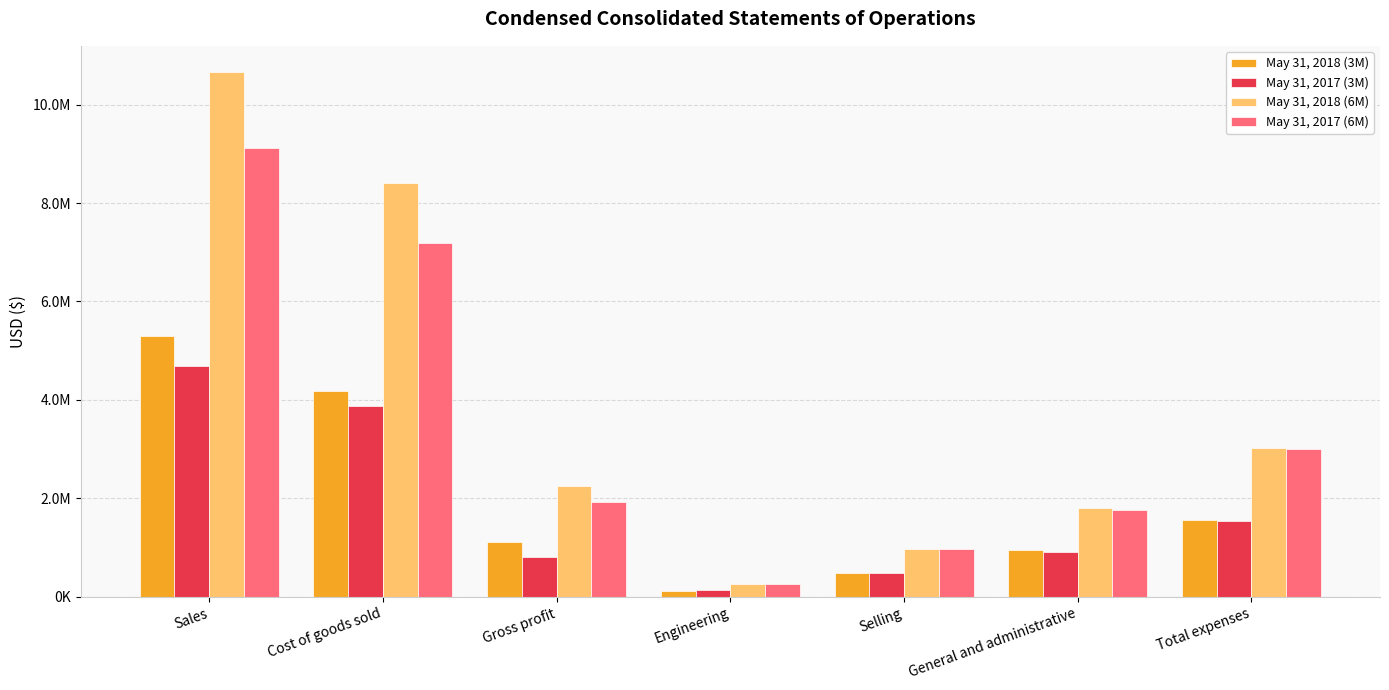

List the series in order of their peak value, lowest first.

May 31, 2017 (3M), May 31, 2018 (3M), May 31, 2017 (6M), May 31, 2018 (6M)